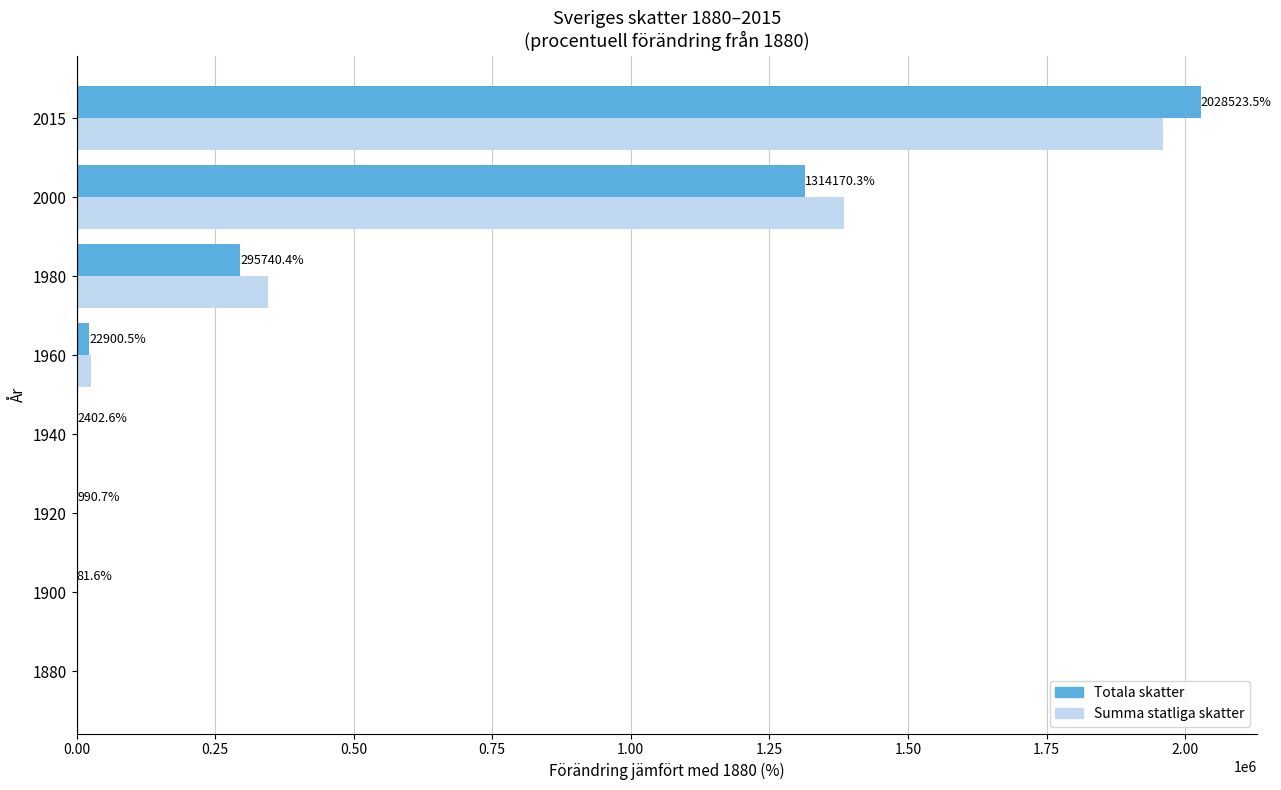

How many values in the Totala skatter series exceed 22900?

4